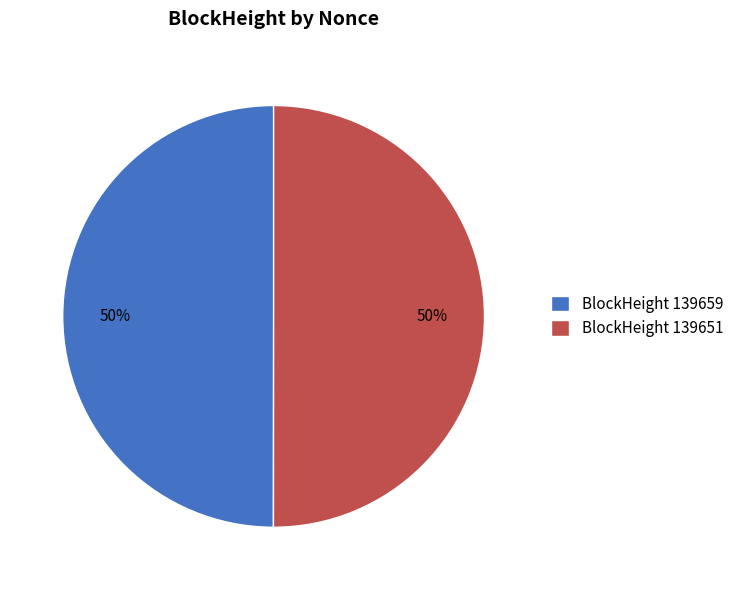

Is the sum of BlockHeight 139659 and BlockHeight 139651 greater than half?

Yes